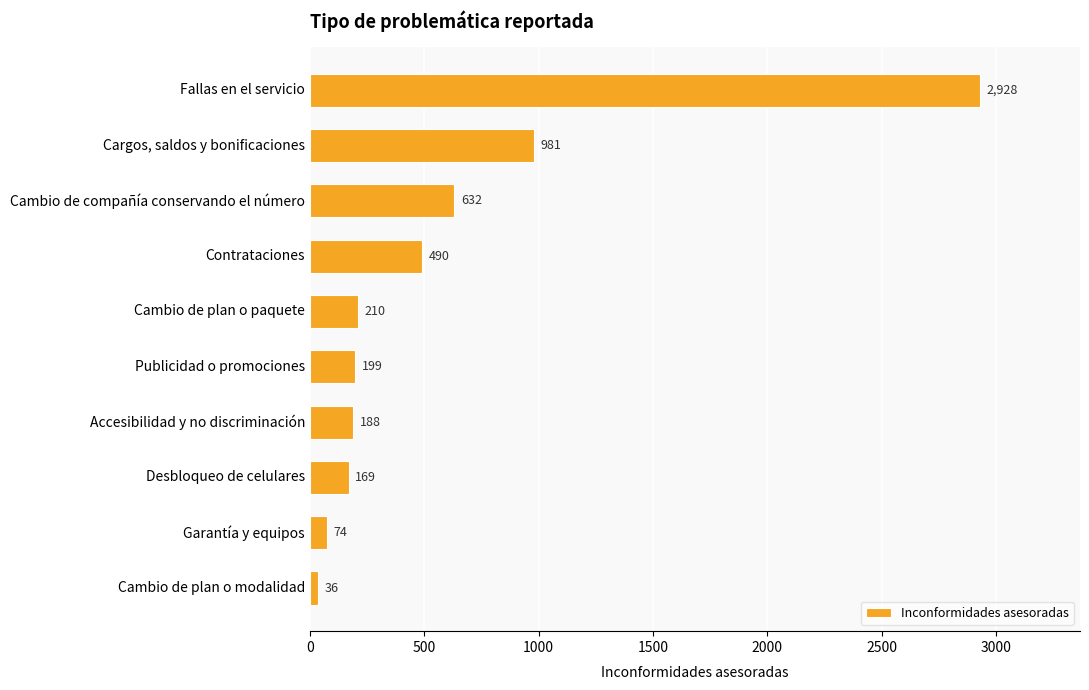

What value does the data have at Publicidad o promociones?

199